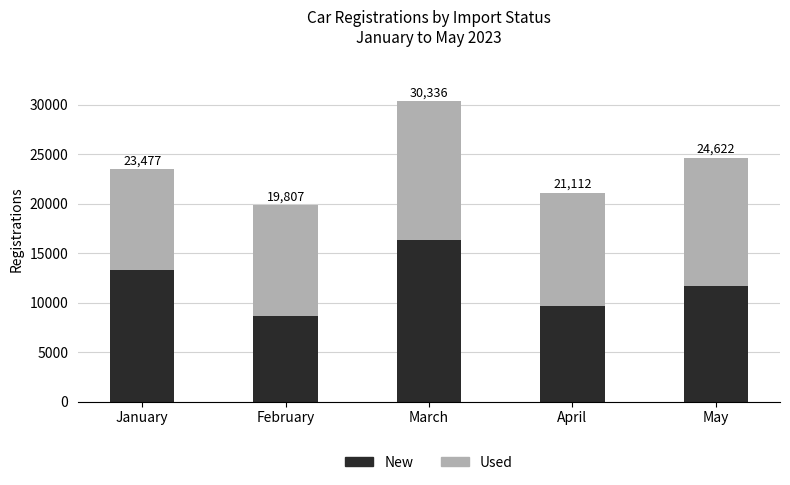

What are all the series names shown in the legend?

New, Used